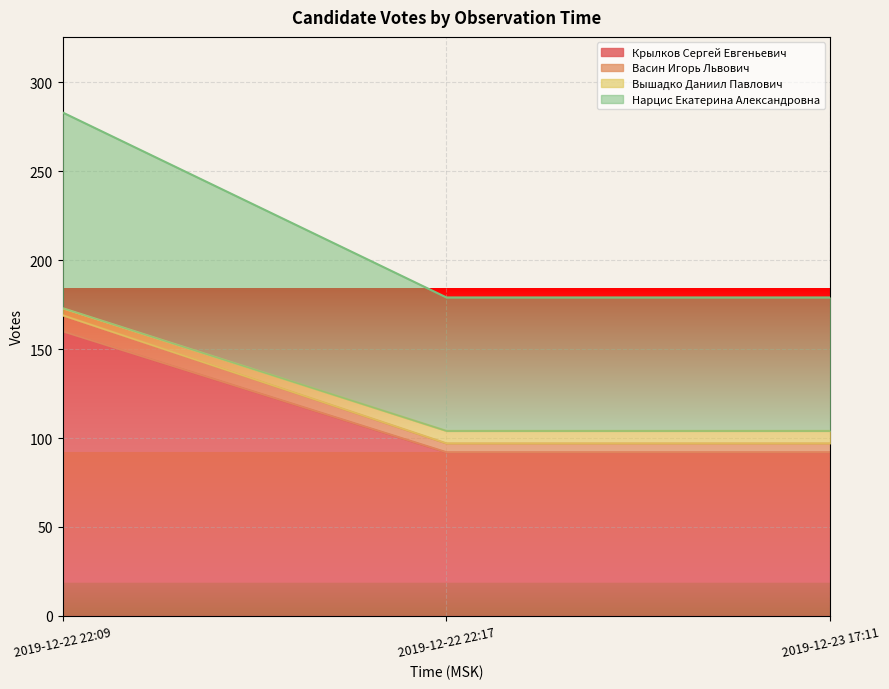

What is the label of the 1st point from the left?

2019-12-22 22:09